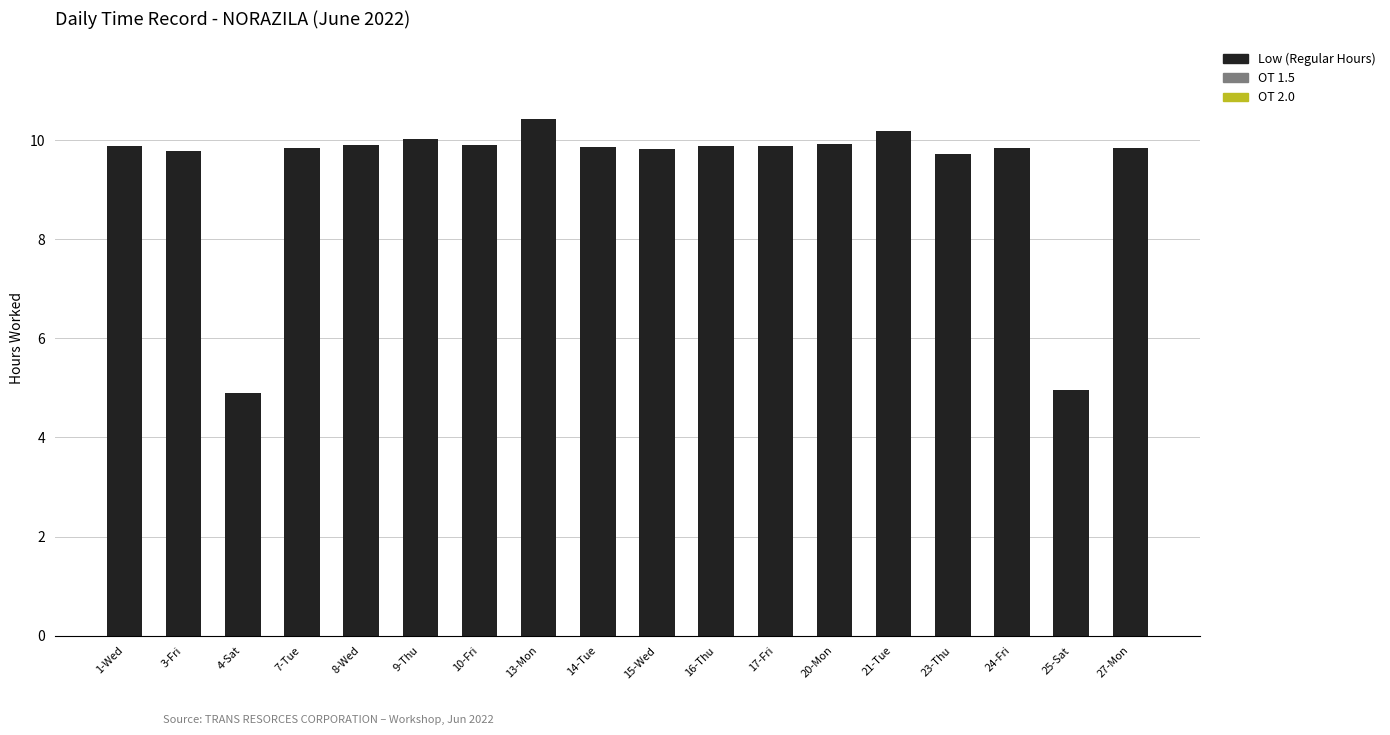

Which has a higher value, 4-Sat or 9-Thu?

9-Thu